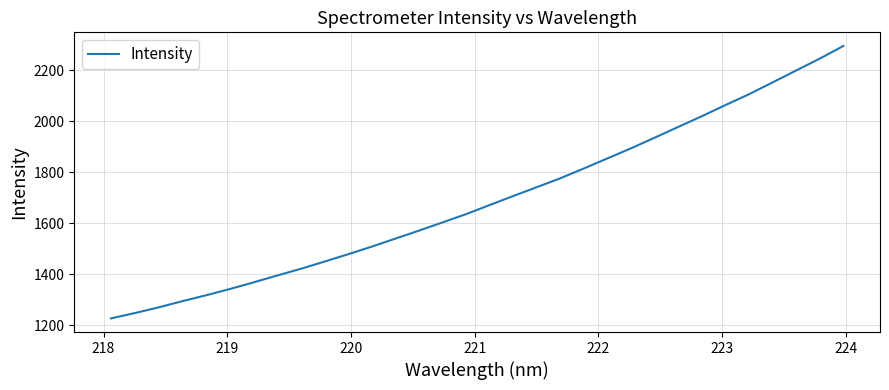

What is the greatest value displayed?

2295.0